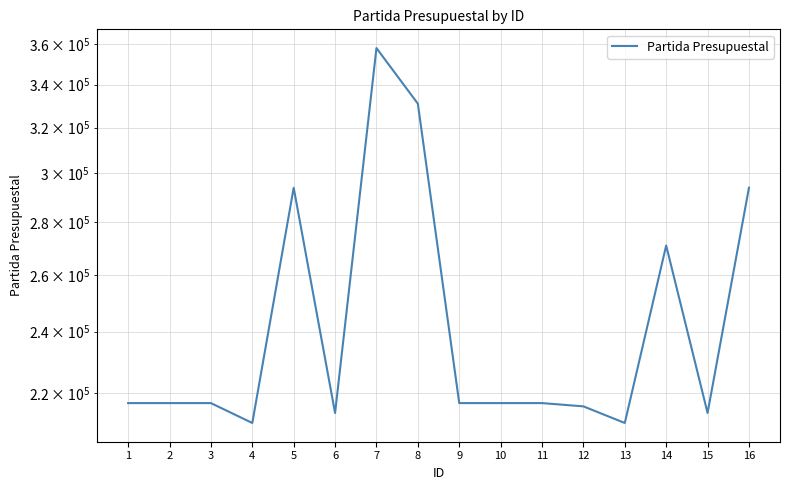

Does the chart have visible grid lines?

Yes